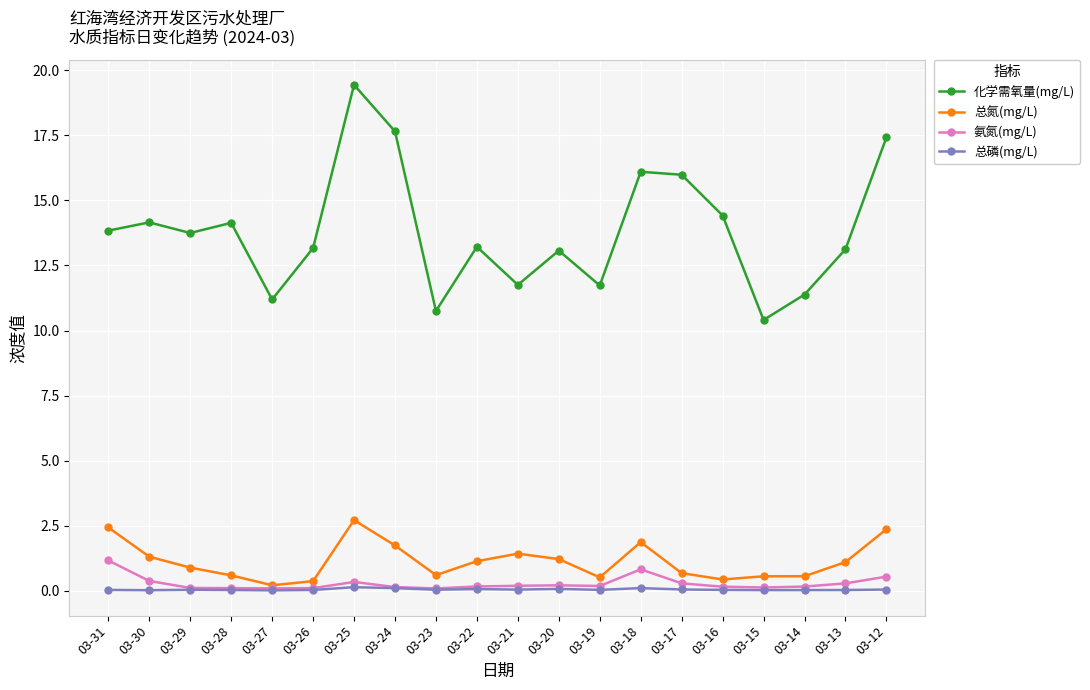

True or false: 总磷(mg/L) and 化学需氧量(mg/L) cross at least once.

False